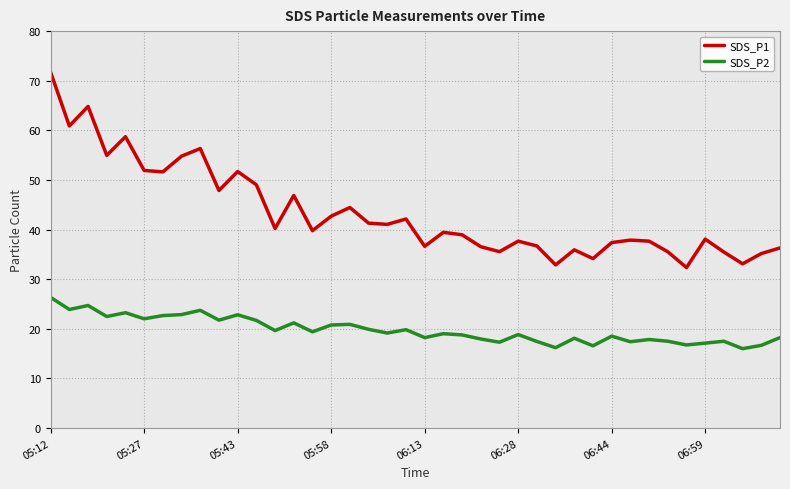

True or false: SDS_P1 and SDS_P2 cross at least once.

False